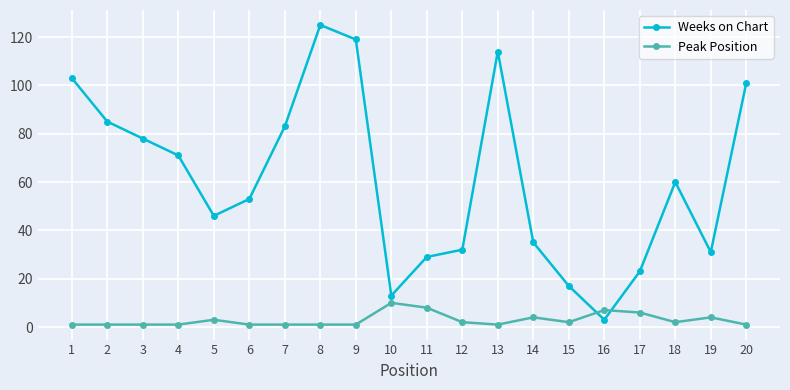

The value of Weeks on Chart at 8 is 125. True or false?

True